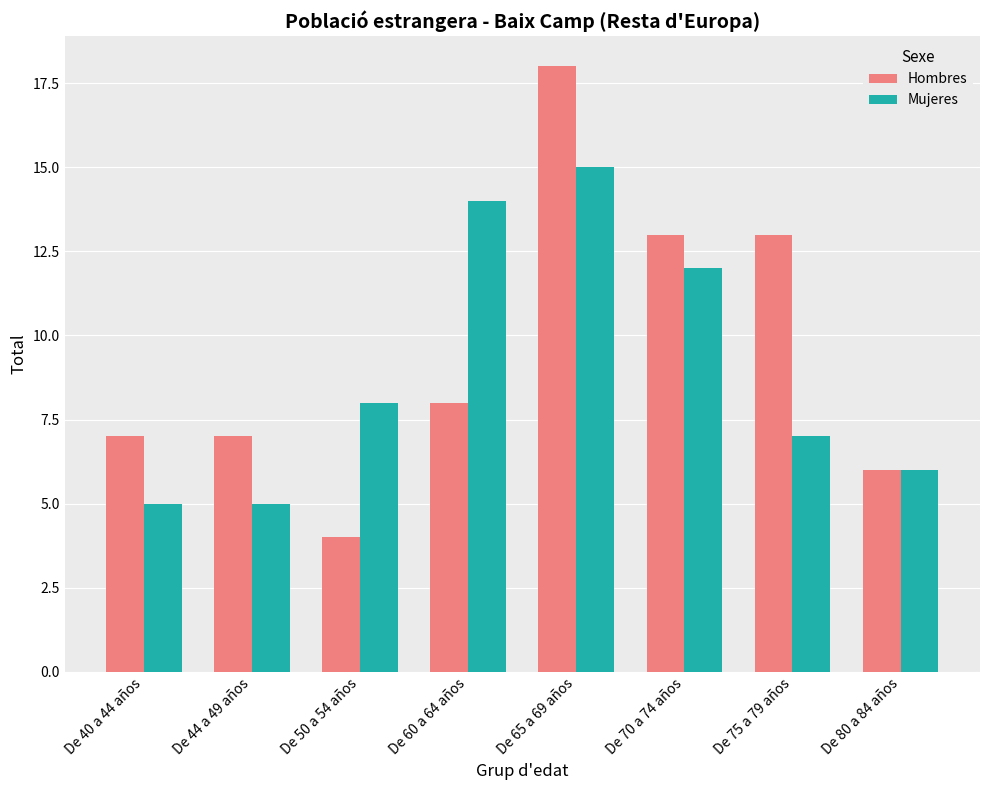

Does the chart contain stacked bars?

No